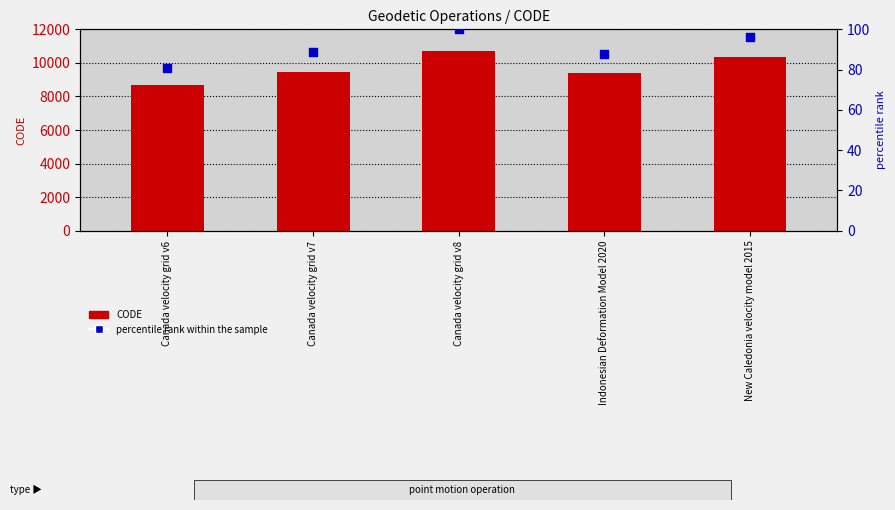

At how many categories does at least one series exceed 849?

5